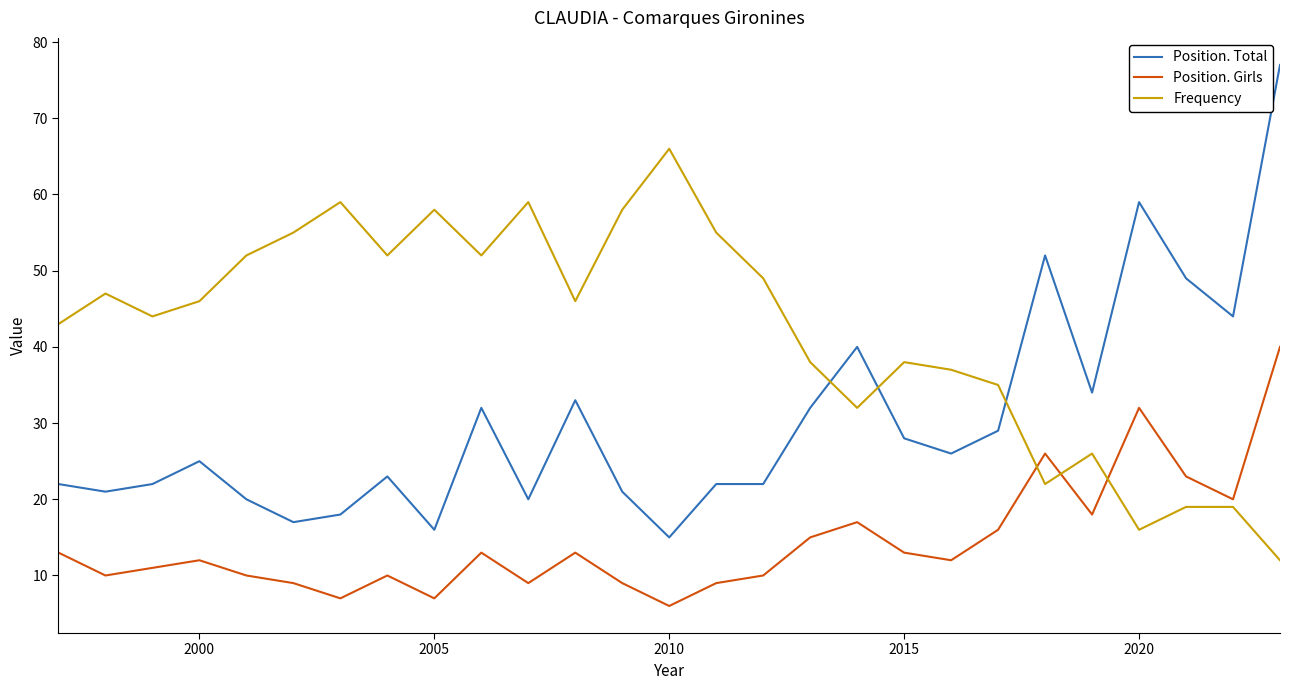

What is the difference between the maximum and minimum values in the Position. Girls series?

34